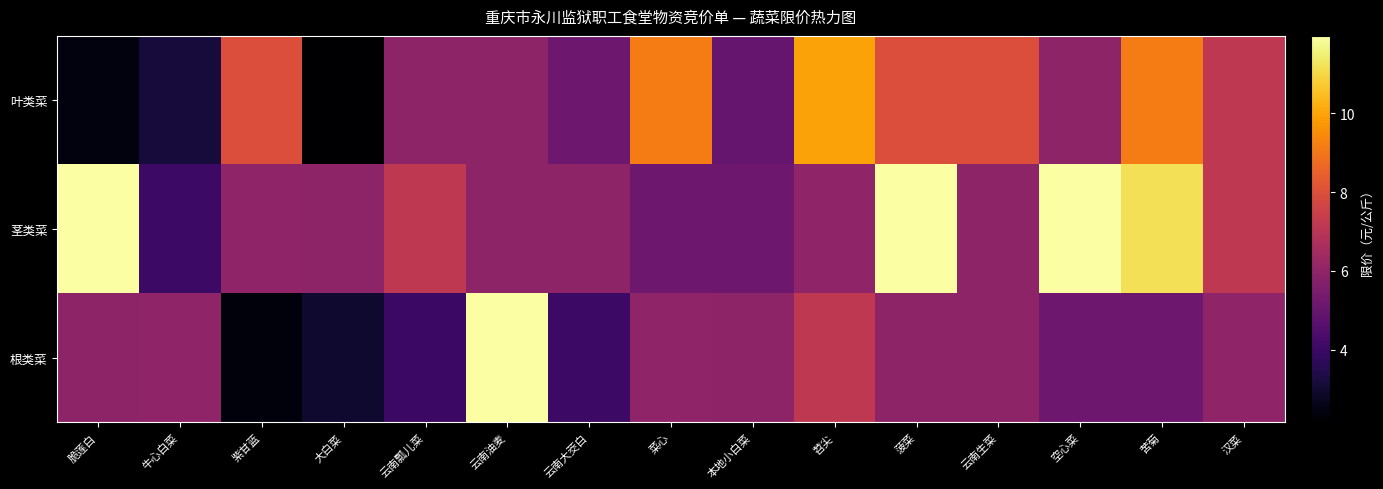

At how many categories does at least one series exceed 5?

15